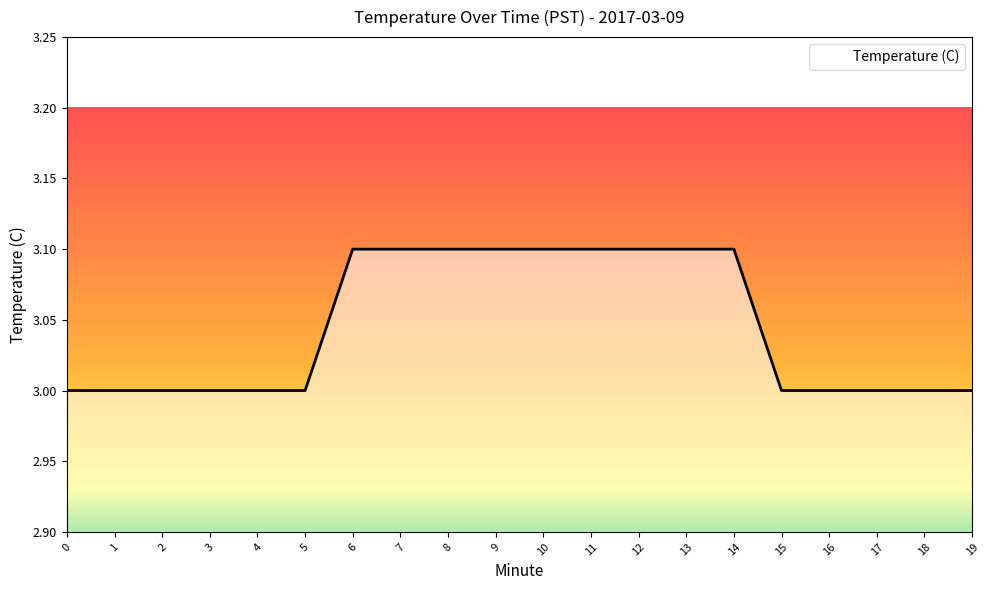

What is the minimum value shown in the chart?

3.0